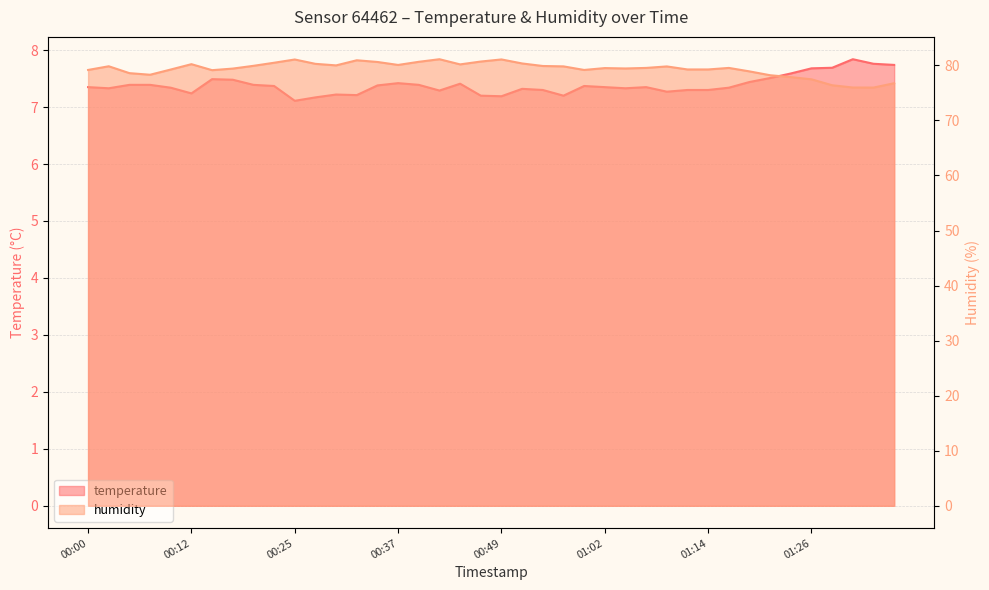

What is the total value across all series at 00:10?

86.6